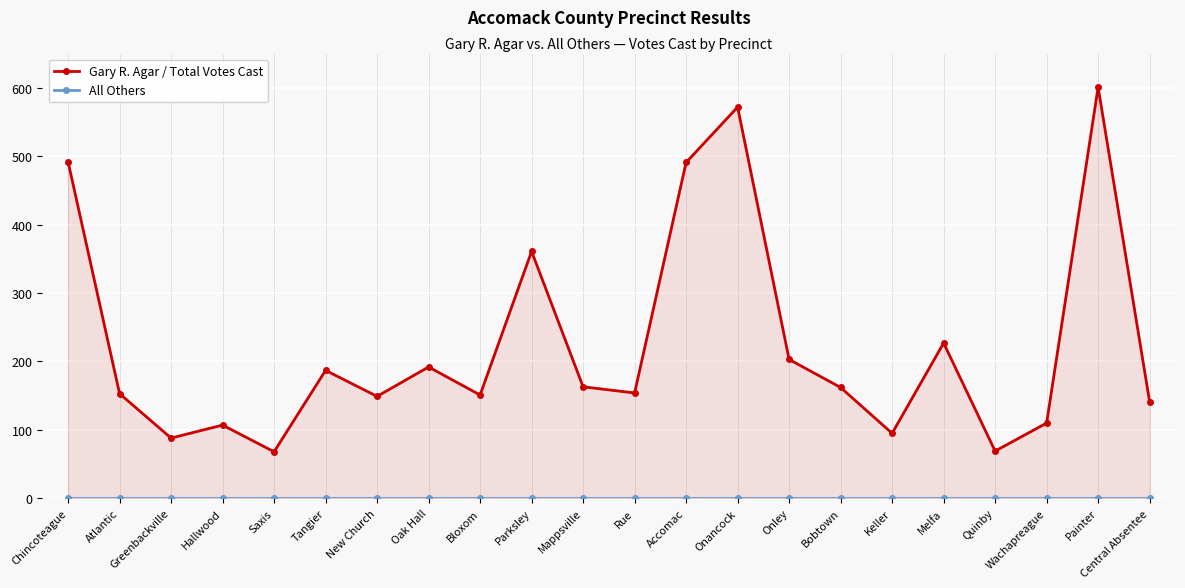

What is the spread (max minus min) of values at Accomac?

491